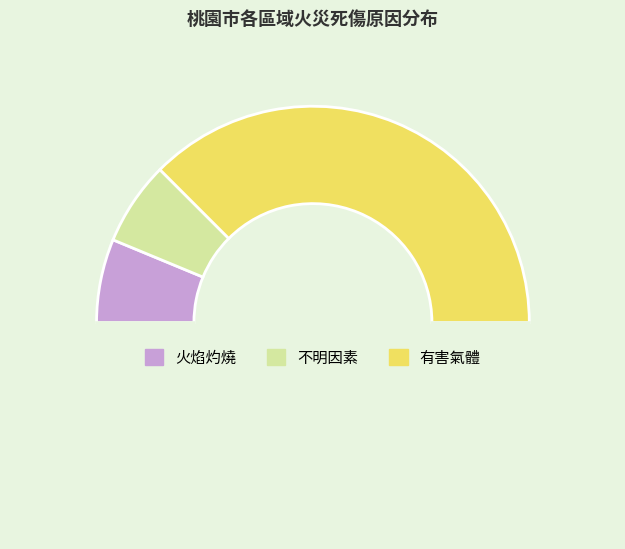

To the nearest percent, what is the average slice percentage?

33%